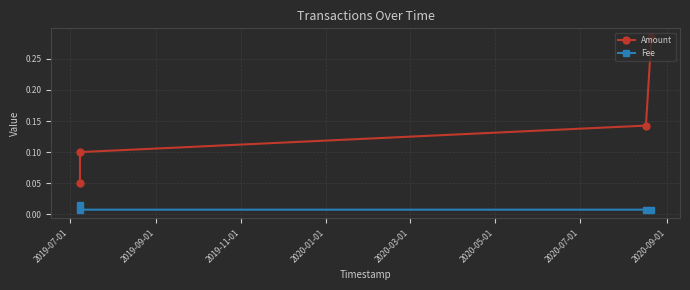

What are all the series names shown in the legend?

Amount, Fee